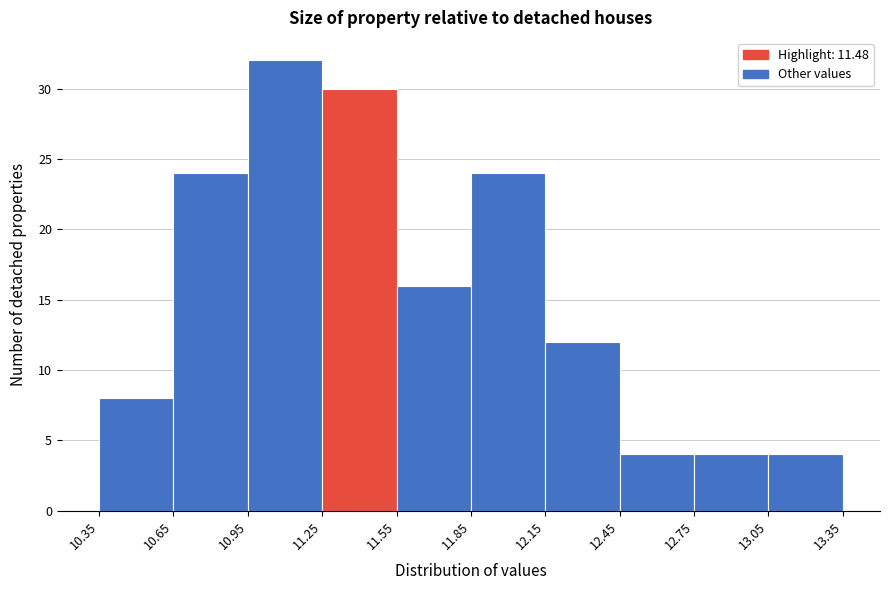

Reading left to right, transcribe this chart: for each bar, give the range it covers on the x-axis and its height. The values are not printed on the chart, so give them approximately, as read against the axis.

10.35 to 10.65: 8
10.65 to 10.95: 24
10.95 to 11.25: 32
11.25 to 11.55: 30
11.55 to 11.85: 16
11.85 to 12.15: 24
12.15 to 12.45: 12
12.45 to 12.75: 4
12.75 to 13.05: 4
13.05 to 13.35: 4